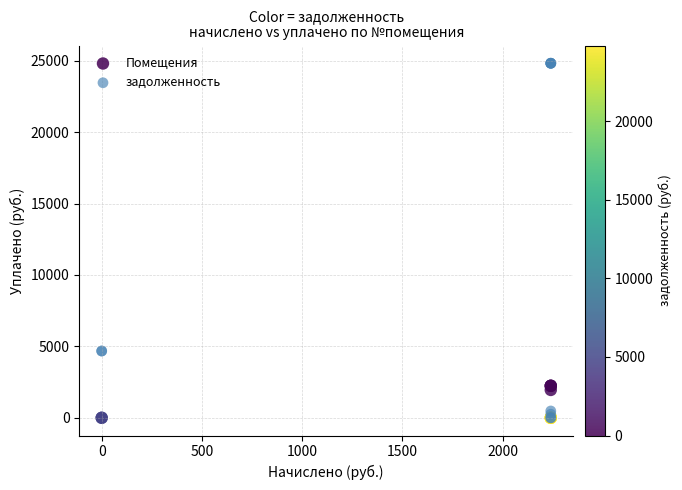

Which series has the widest spread of Y values?

задолженность